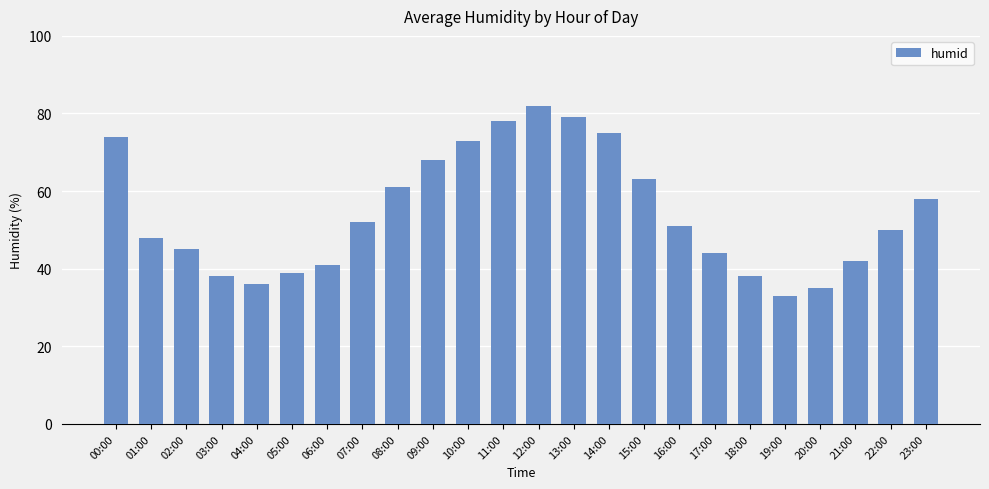

True or false: the data shows 63 at 06:00.

False